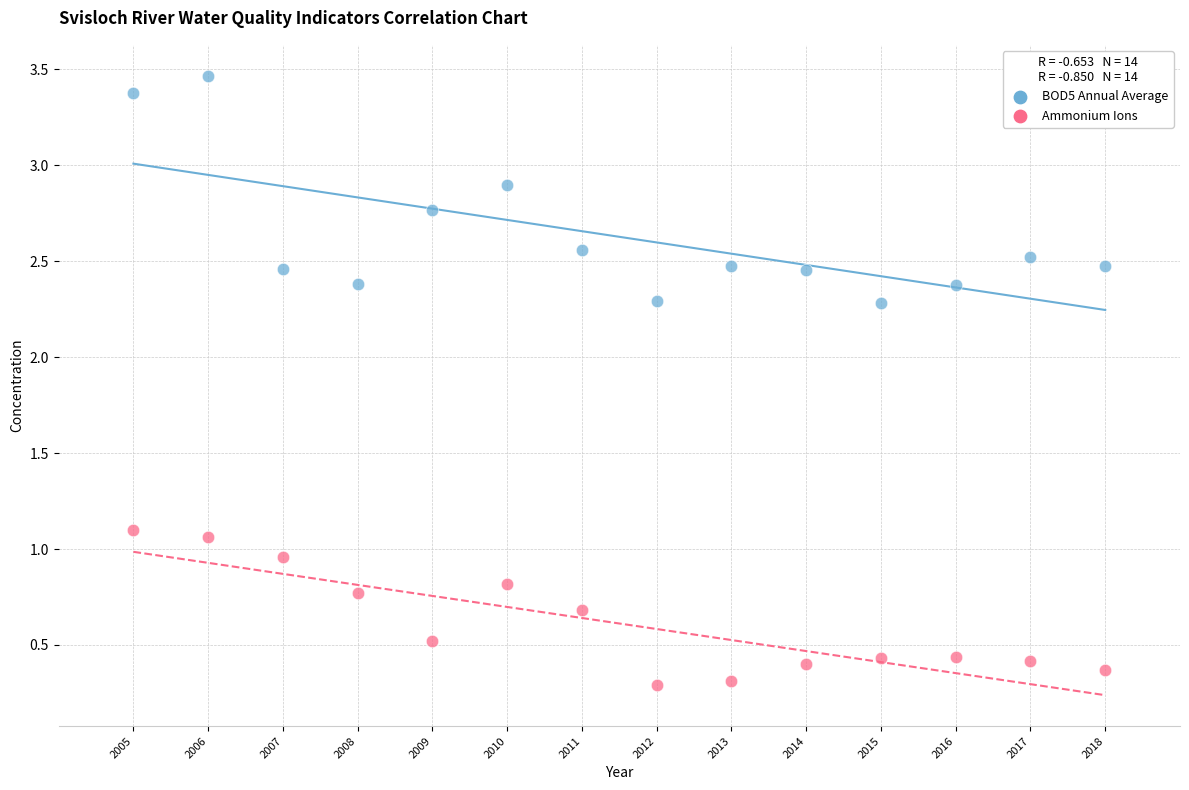

Which series contains the highest Y value?

BOD5 Annual Average